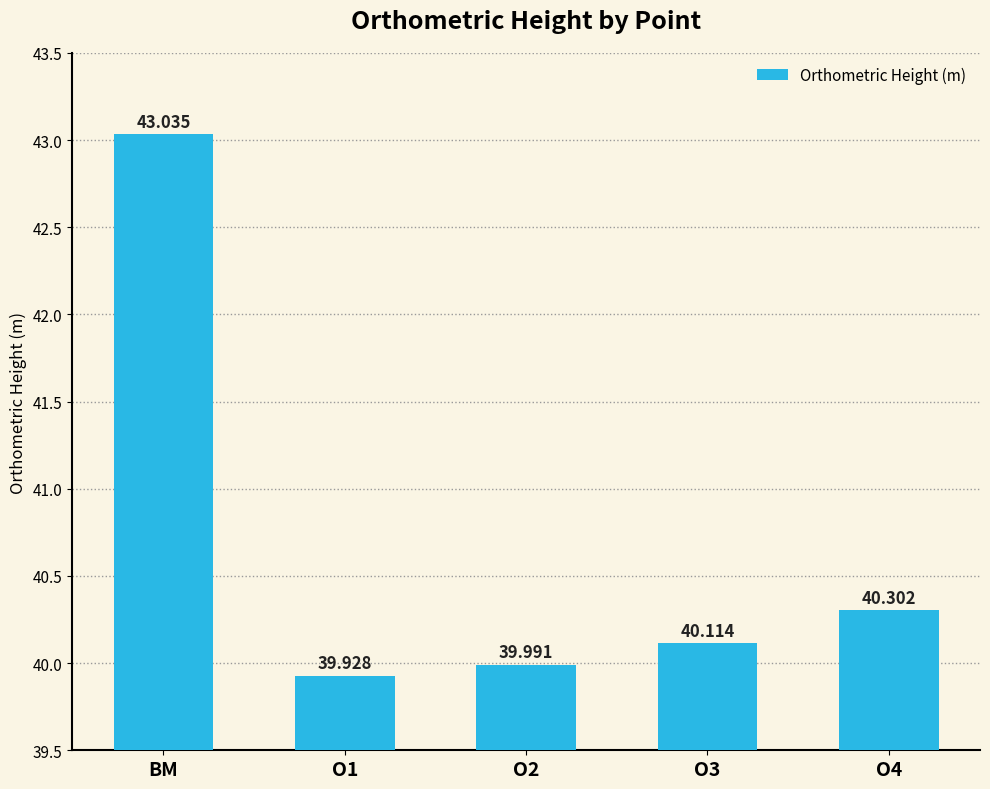

What is the smallest value displayed?

39.9